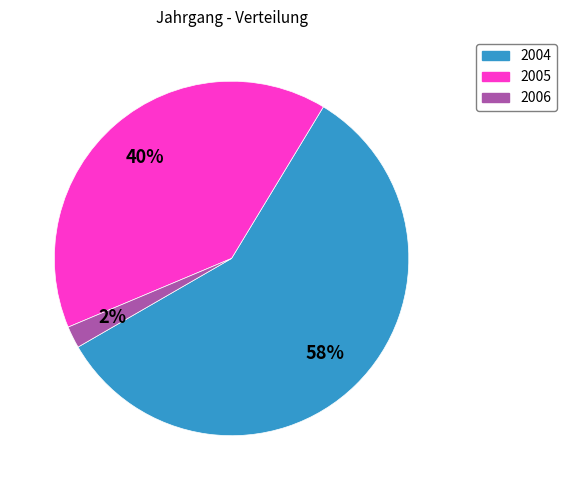

How many slices are in this pie chart?

3